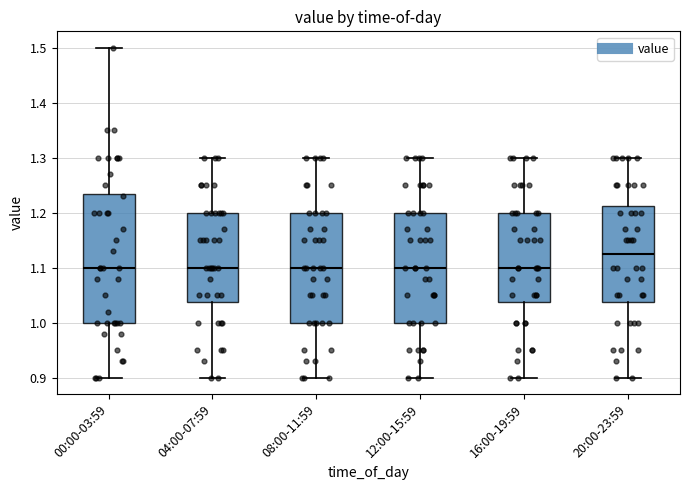

Reading left to right, read every box against the y-axis: the position of its median line, the range the box covers, and the ends of its whiskers. The values are not printed on the chart, so give them approximately, as read against the axis.

00:00-03:59: median 1.10, box 1.00 to 1.24, whiskers 0.90 to 1.50
04:00-07:59: median 1.10, box 1.04 to 1.20, whiskers 0.90 to 1.30
08:00-11:59: median 1.10, box 1.00 to 1.20, whiskers 0.90 to 1.30
12:00-15:59: median 1.10, box 1.00 to 1.20, whiskers 0.90 to 1.30
16:00-19:59: median 1.10, box 1.04 to 1.20, whiskers 0.90 to 1.30
20:00-23:59: median 1.13, box 1.04 to 1.21, whiskers 0.90 to 1.30